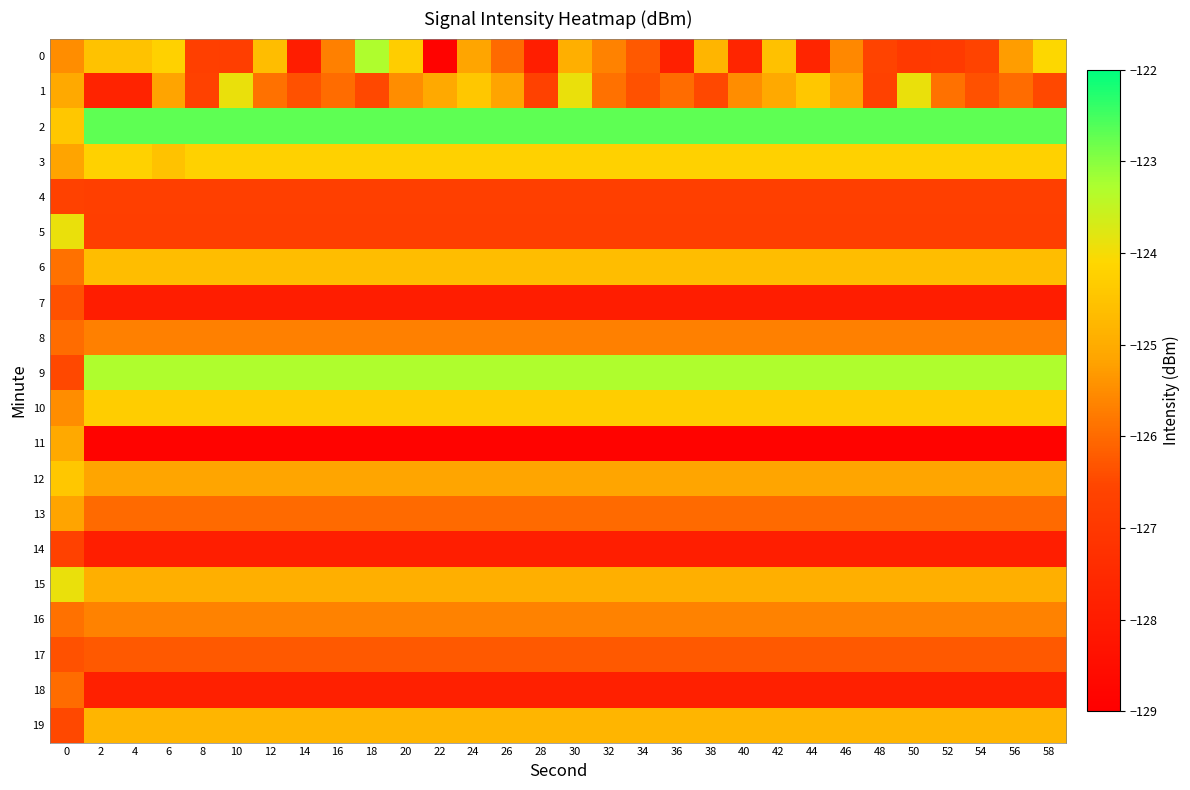

Rank the series at 26 from highest to lowest value.

2, 9, 3, 10, 6, 19, 15, 12, 1, 16, 8, 0, 13, 17, 4, 5, 18, 14, 7, 11